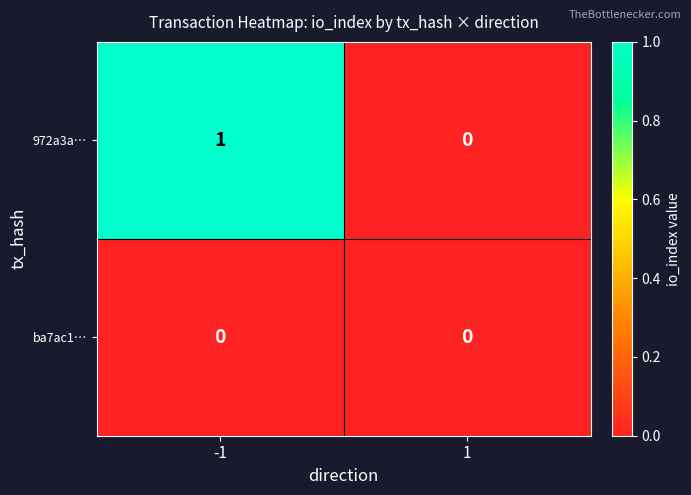

List the series in order of their peak value, highest first.

972a3a…, ba7ac1…